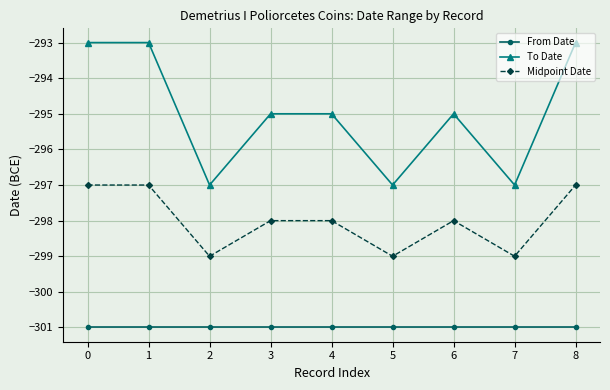

True or false: To Date and Midpoint Date intersect in this chart.

False